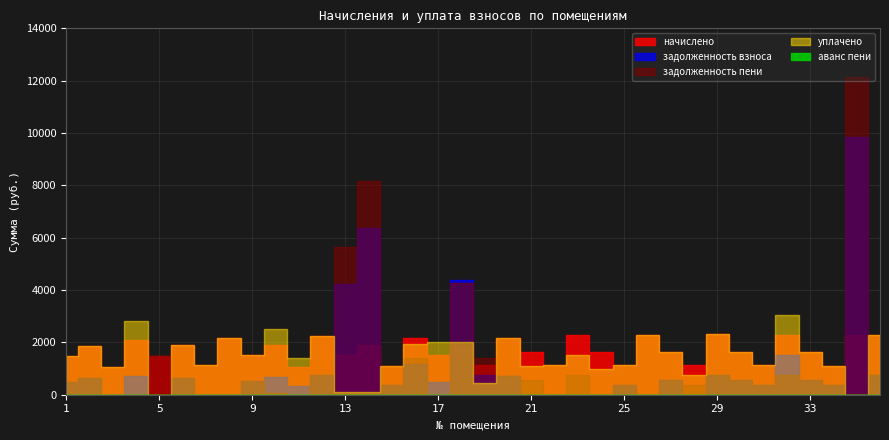

Reading left to right, transcribe all the data shown in this chart.

начислено: 1489.6	1865.6	1072.9	2109.0	1493.2	1895.1	1128.2	2175.3	1522.7	1902.5	1054.5	2227.0	1522.7	1902.5	1095.0	2156.9	1500.6	1898.8	1120.9	2160.6	1633.3	1131.9	2263.8	1633.3	1131.9	2282.2	1648.1	1131.9	2315.4	1640.7	1124.5	2293.3	1637.0	1095.0	2289.6	2285.9
задолженность взноса: 496.5	633.4	0.0	703.0	0.0	631.7	0.0	5.1	519.7	659.9	351.5	742.3	4216.4	6370.9	365.0	1193.0	502.8	4382.4	747.2	720.2	0.0	0.0	0.0	0.0	377.3	0.0	549.4	0.0	771.8	547.6	374.6	1529.4	545.7	377.1	9860.9	762.0
задолженность пени: 496.5	633.4	0.0	0.0	1493.2	631.7	0.0	5.1	519.7	61.4	0.0	742.3	5639.5	8167.5	365.0	1422.1	2.6	4276.1	1408.1	720.2	544.5	0.0	754.6	0.0	377.3	0.0	549.4	377.3	771.8	547.6	374.1	765.0	545.7	377.1	12150.5	762.0
уплачено: 1489.6	1865.6	1072.9	2812.0	0.0	1895.1	1128.2	2175.3	1522.7	2501.0	1406.0	2227.0	99.6	105.9	1095.0	1927.8	2000.8	2005.1	460.0	2160.6	1088.9	1131.9	1509.2	983.5	1131.9	2282.2	1648.1	754.6	2315.4	1640.7	1125.1	3057.8	1637.0	1095.0	0.0	2285.9
аванс пени: 0.0	0.0	0.0	2.6	0.0	0.0	0.0	0.0	0.0	0.0	0.0	0.0	0.0	0.0	0.0	0.0	0.0	0.0	0.0	0.0	0.0	0.0	0.0	0.0	0.0	0.0	0.0	0.0	0.0	0.0	0.0	0.0	0.0	0.0	0.0	0.0